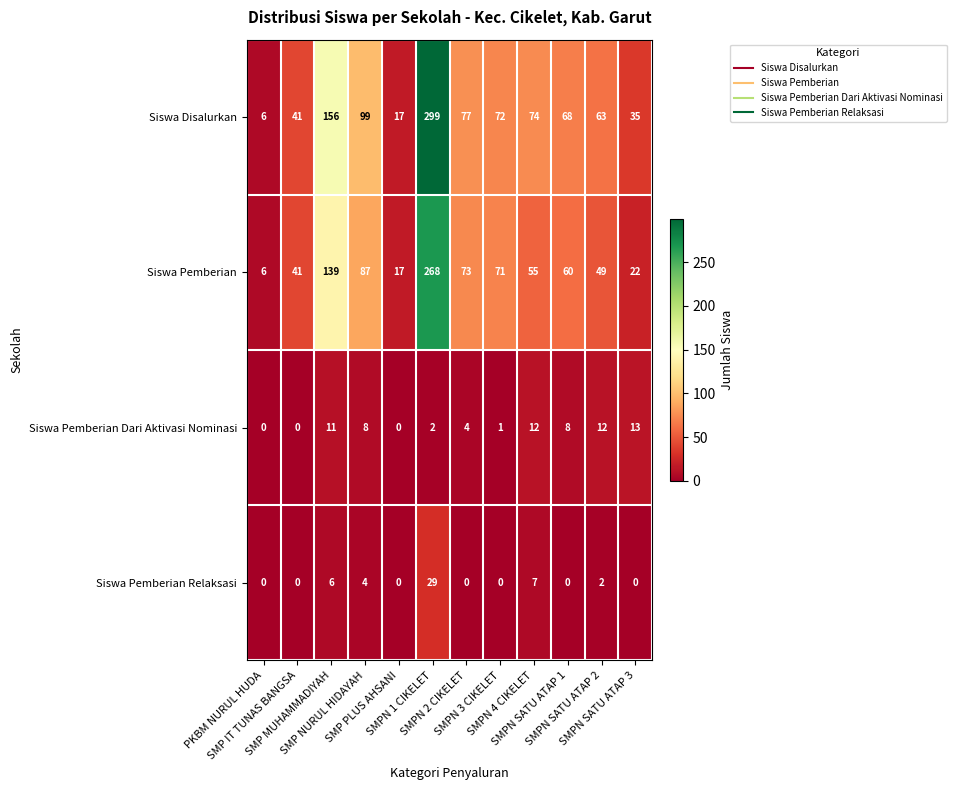

What is the difference between the second highest and minimum values in the Siswa Pemberian Relaksasi series?

7